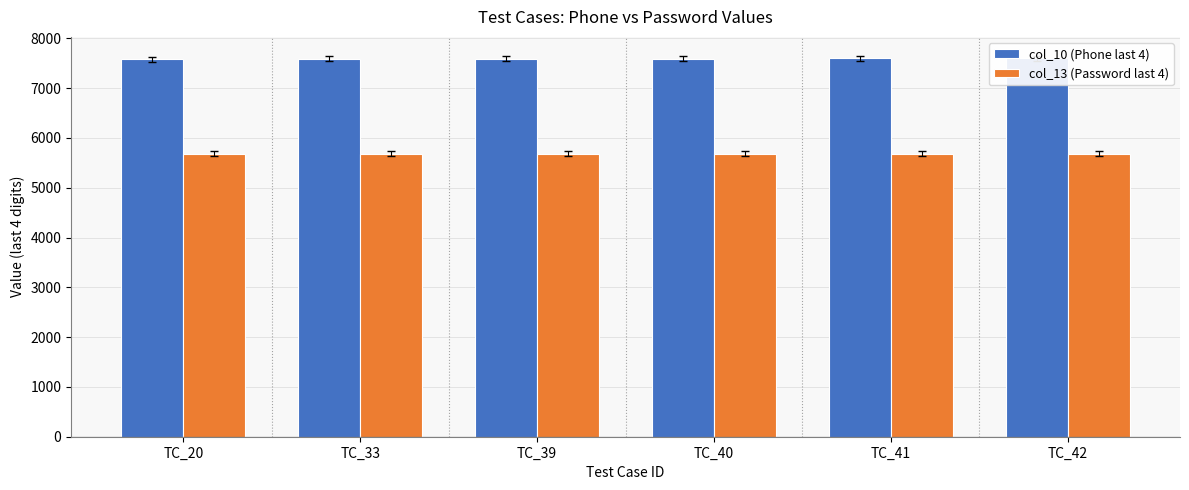

Reading left to right, extract all data points from this chart.

col_10 (Phone last 4): 7582	7589	7594	7595	7596	7597
col_13 (Password last 4): 5678	5678	5678	5679	5678	5678